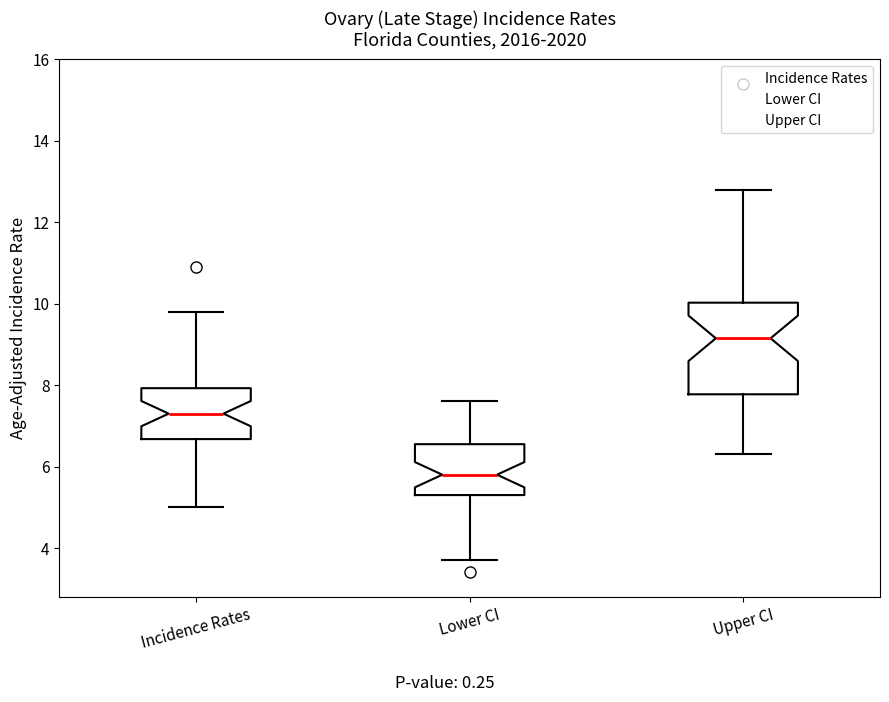

Reading left to right, transcribe this box plot: for each box, give where its median line is, the range the box spans, and where its two whiskers end, as read against the y-axis. The values are not printed on the chart, so give them approximately, as read against the axis.

Incidence Rates: median 7.4, box 6.6 to 8.0, whiskers 5.0 to 9.8
Lower CI: median 5.8, box 5.4 to 6.6, whiskers 3.8 to 7.6
Upper CI: median 9.2, box 7.8 to 10.0, whiskers 6.4 to 12.8